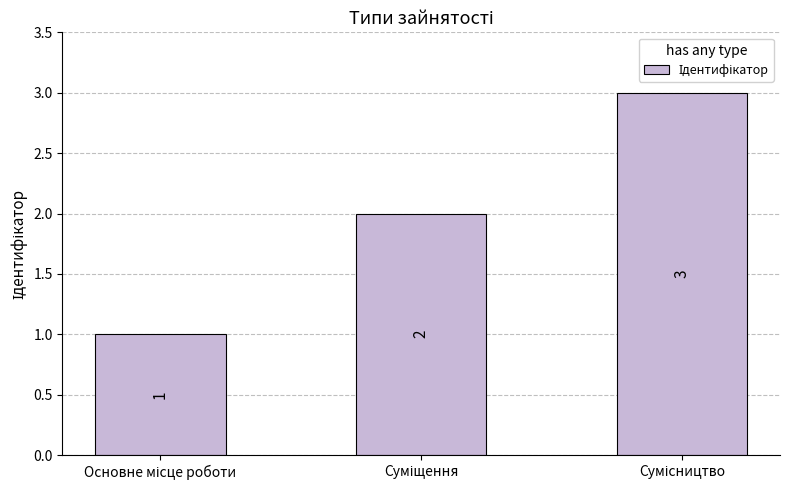

What is the sum of all values?

6